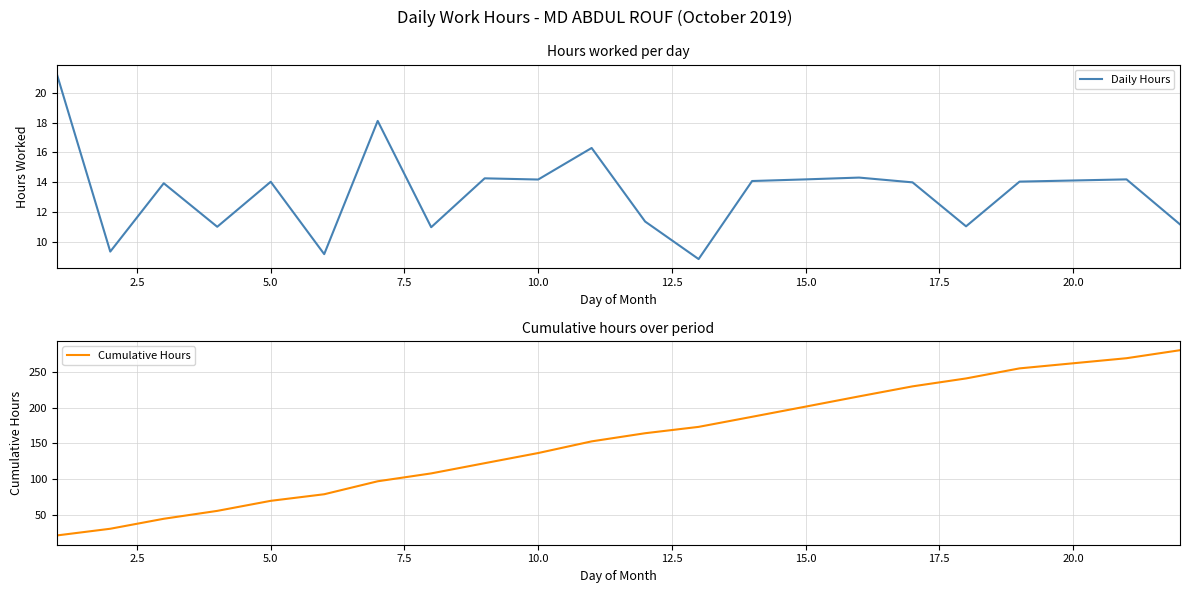

Which series has the widest spread of values?

Cumulative Hours